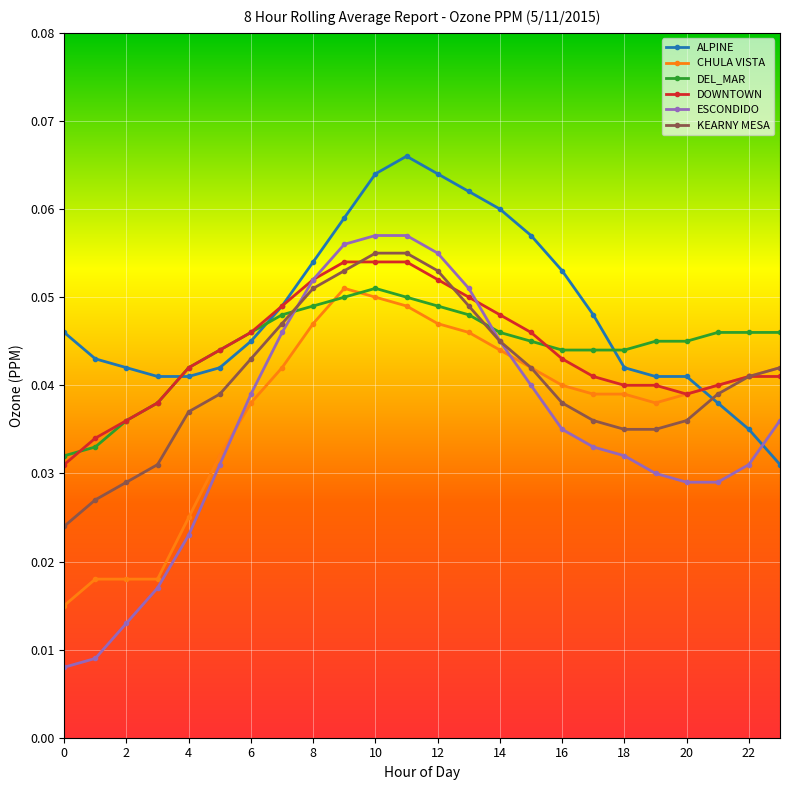

How many times do CHULA VISTA and DEL_MAR cross each other?

2